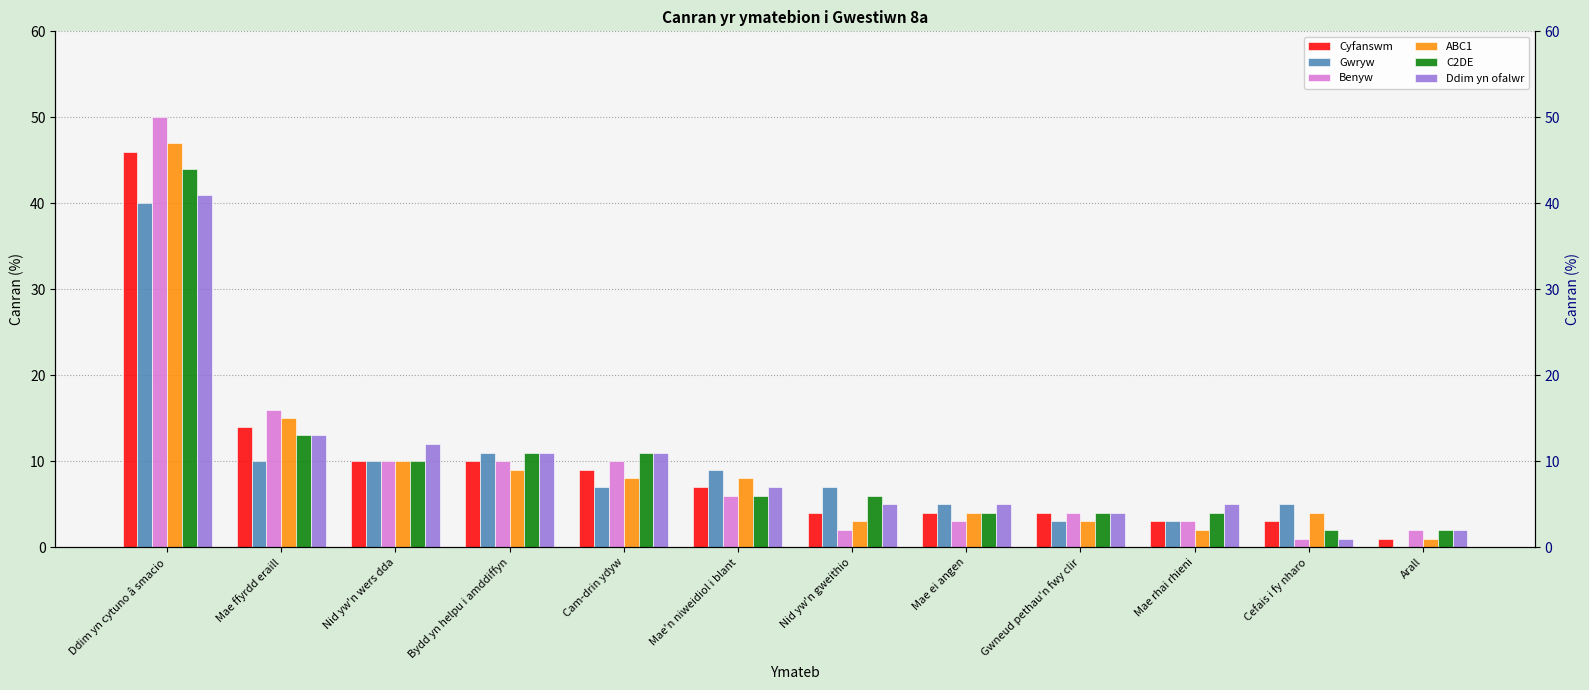

Rank the series by their maximum value, from highest to lowest.

Benyw, ABC1, Cyfanswm, C2DE, Ddim yn ofalwr, Gwryw